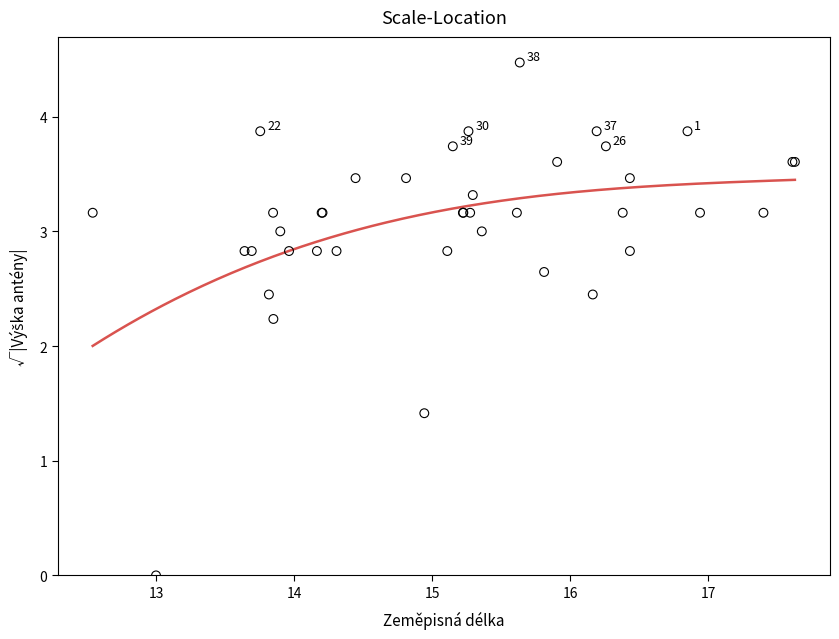

What Y value in the scatter plot is closest to 2?

2.2